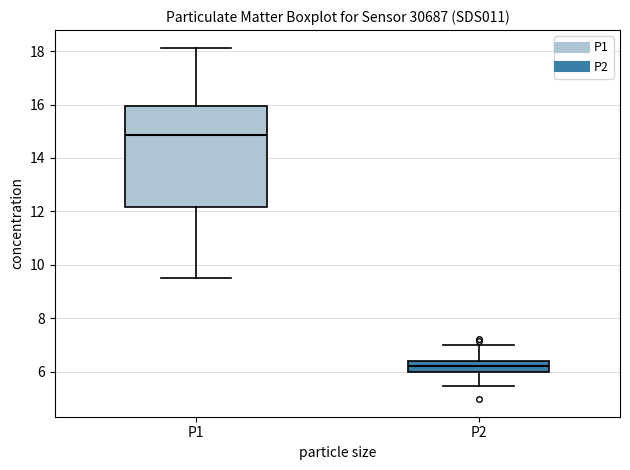

Where does the median line of the box for P1 sit on the y-axis? The values are not printed on the chart, so give them approximately, as read against the axis.

14.8